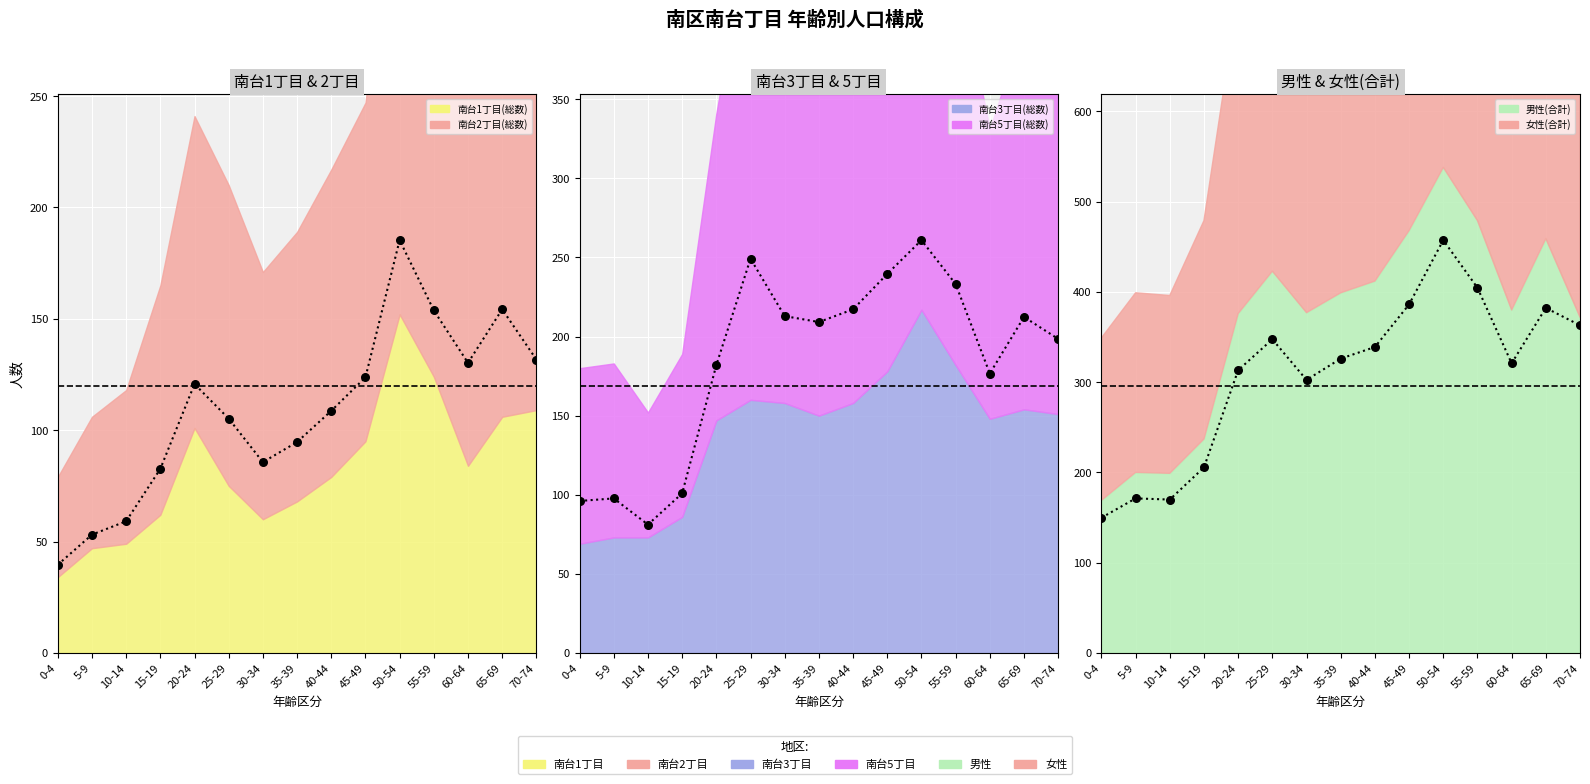

Is the value of 南台5丁目(総数) at 35-39 greater than the value of 男性(合計) at 50-54?

No